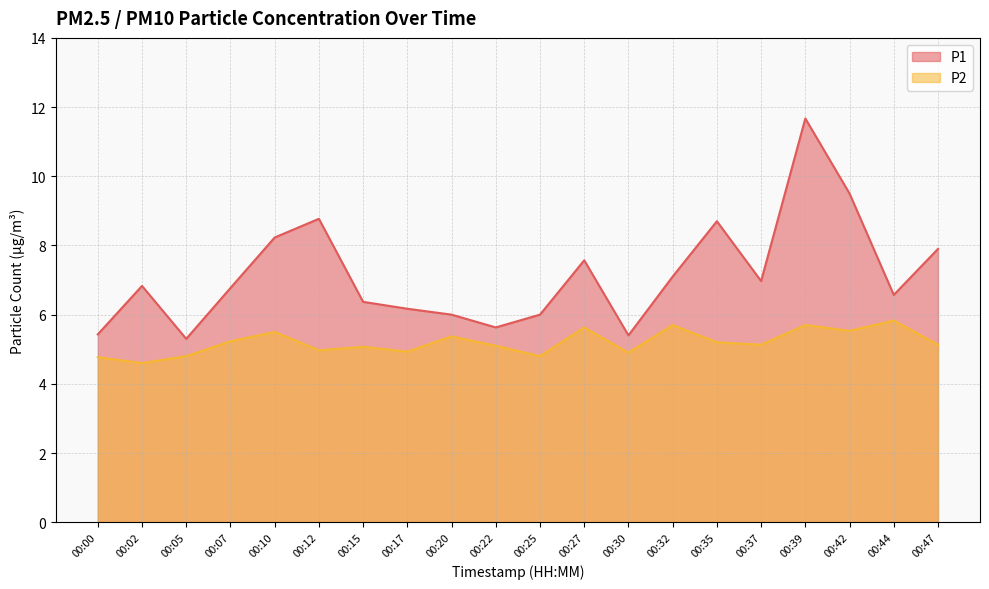

List the labels in order of P1 value, smallest first.

00:05, 00:30, 00:00, 00:22, 00:20, 00:25, 00:17, 00:15, 00:44, 00:07, 00:02, 00:37, 00:32, 00:27, 00:47, 00:10, 00:35, 00:12, 00:42, 00:39